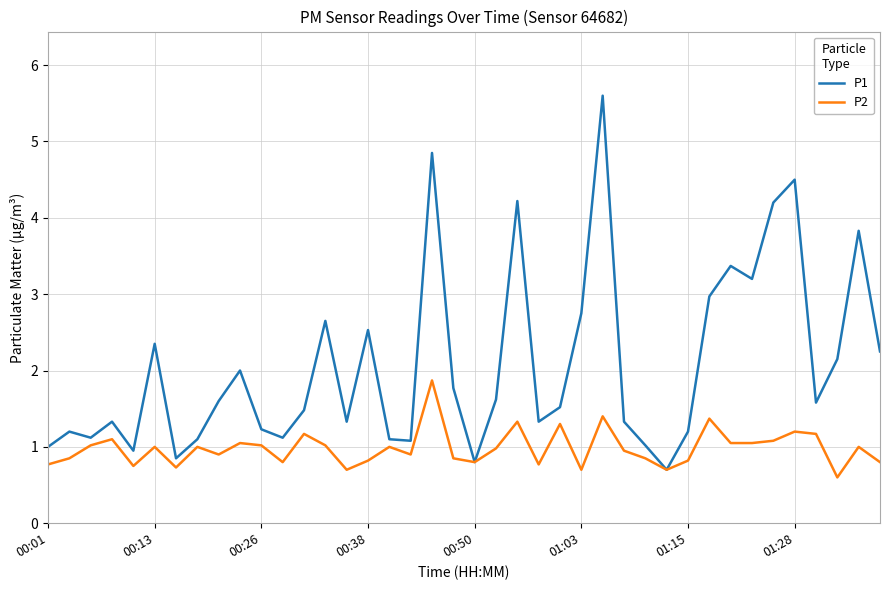

In P1, how many points are lower than both neighbors (excluding endpoints)?

11